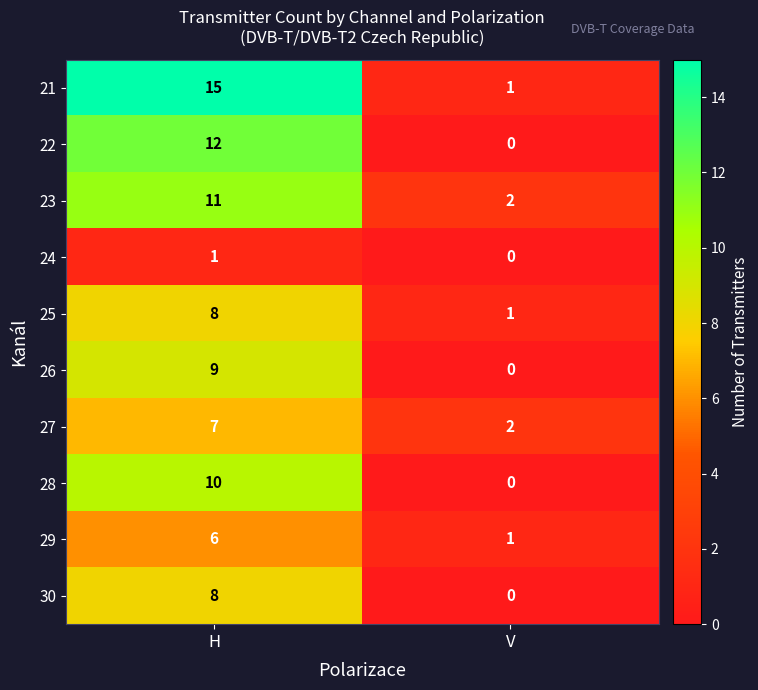

What is the approximate value of 22 at H, to the nearest 5?

10